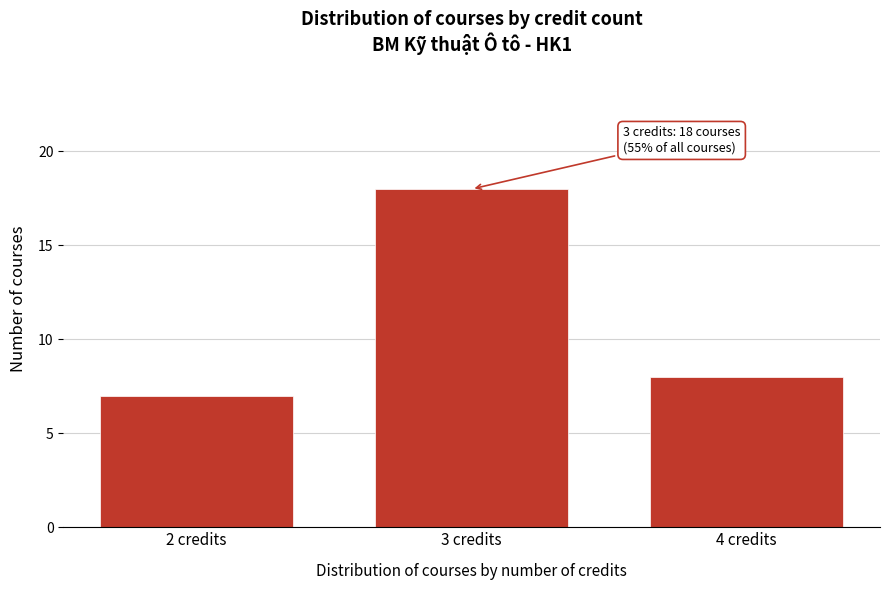

Reading left to right, transcribe all the data shown in this chart.

2 credits=7	3 credits=18	4 credits=8